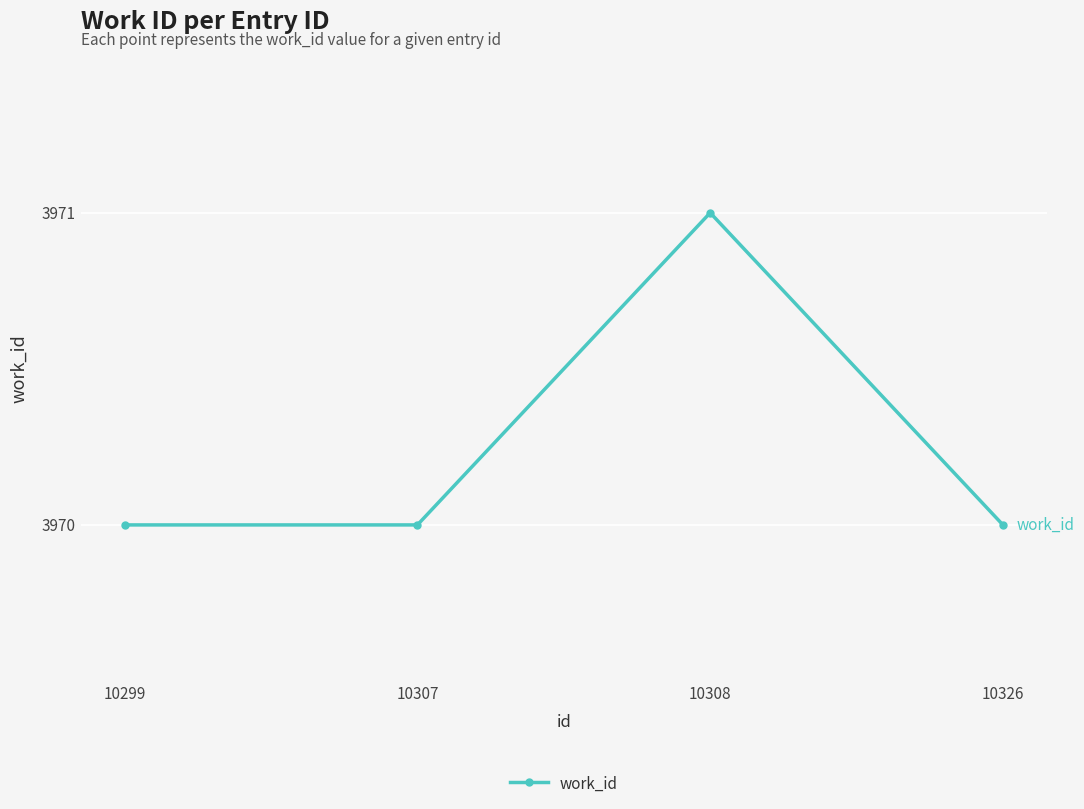

What is the value of the 1st point from the left?

3970